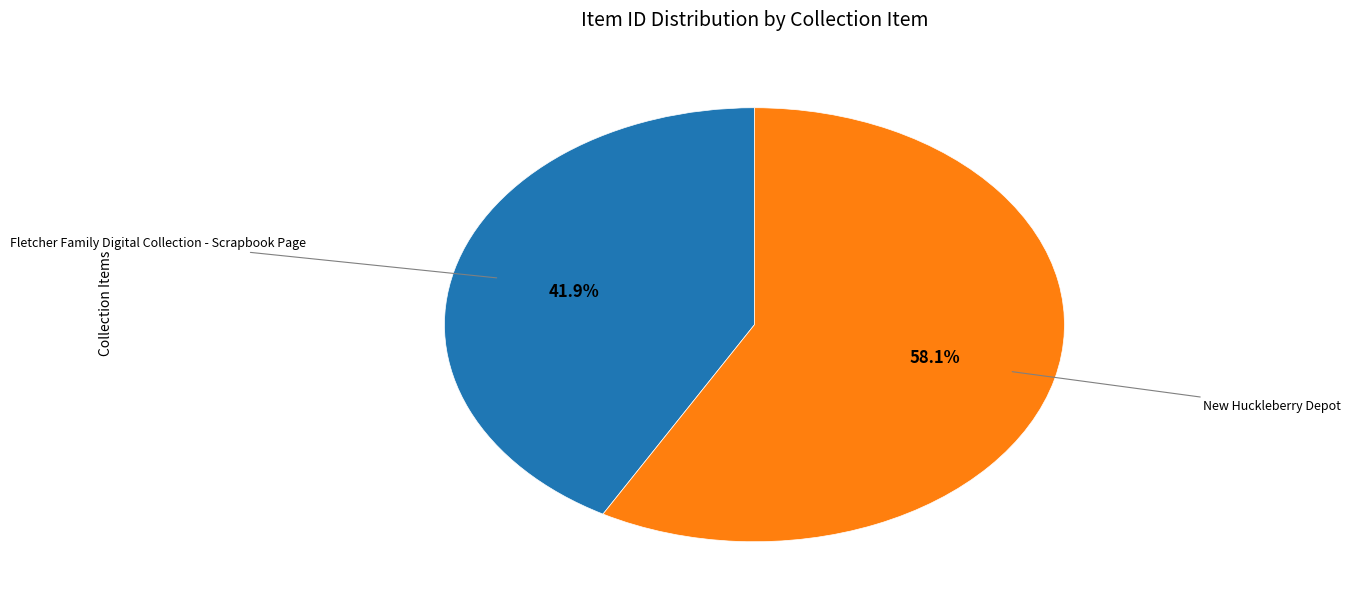

To the nearest percent, what is the combined percentage of Fletcher Family Digital Collection - Scrapbook Page and New Huckleberry Depot?

100%